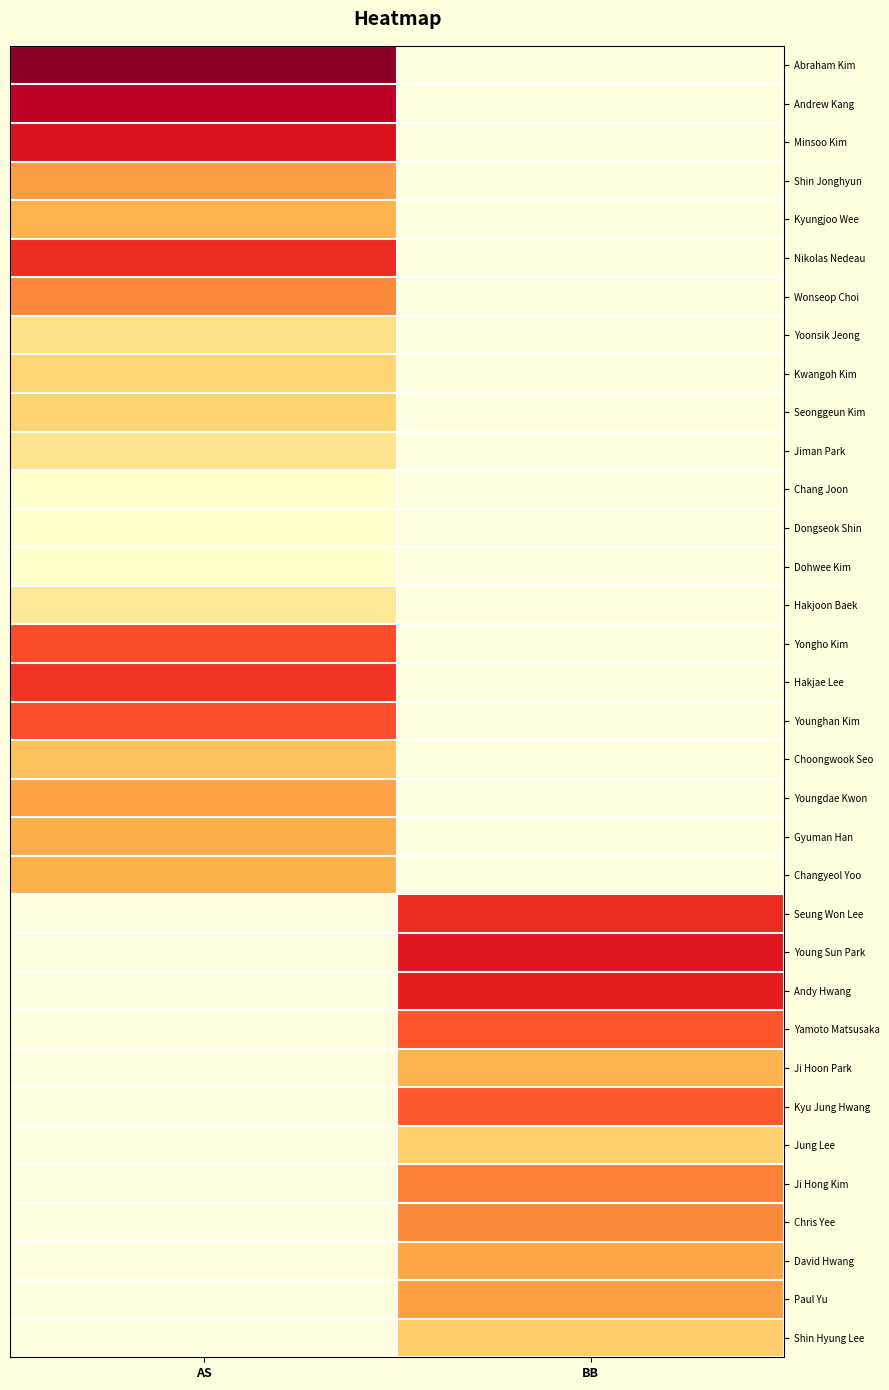

At how many categories does at least one series exceed 0?

2